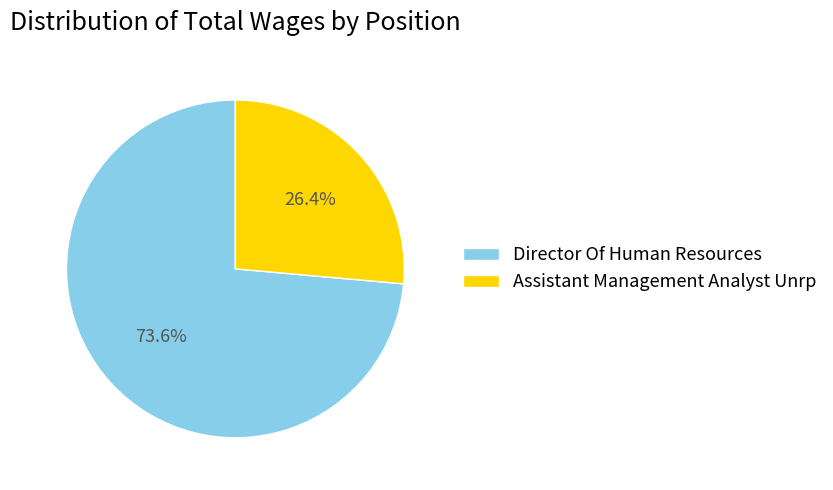

Count the number of slices in the pie.

2